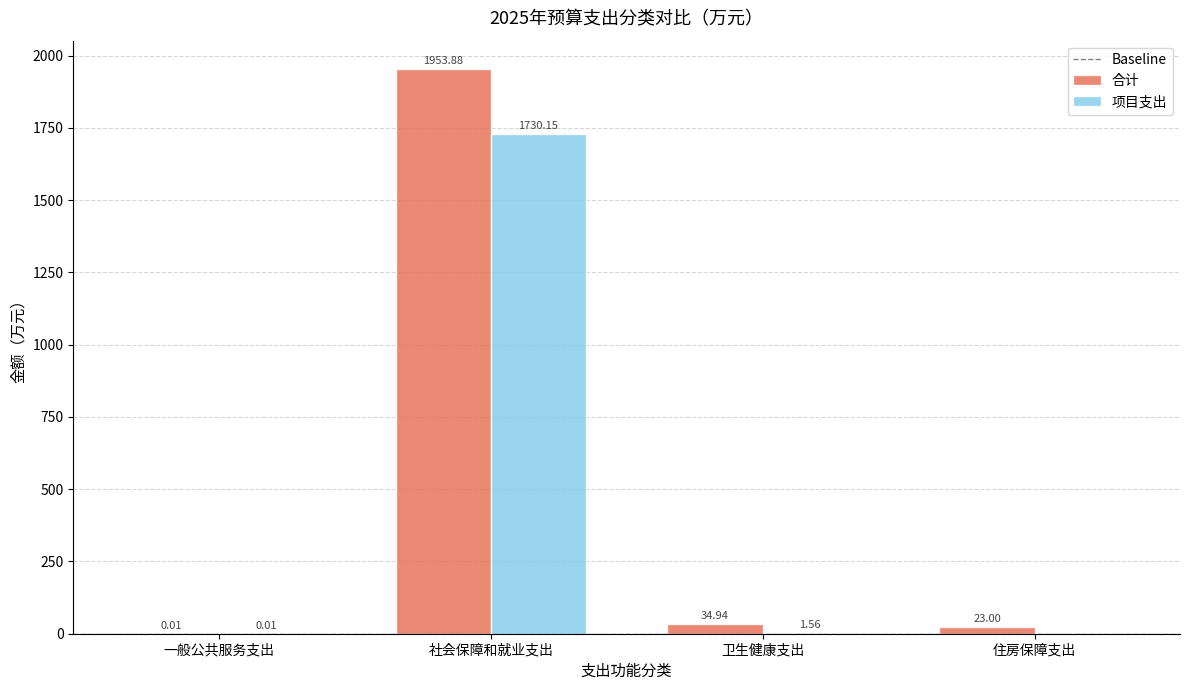

What is the average value of the 合计 series?

503.0